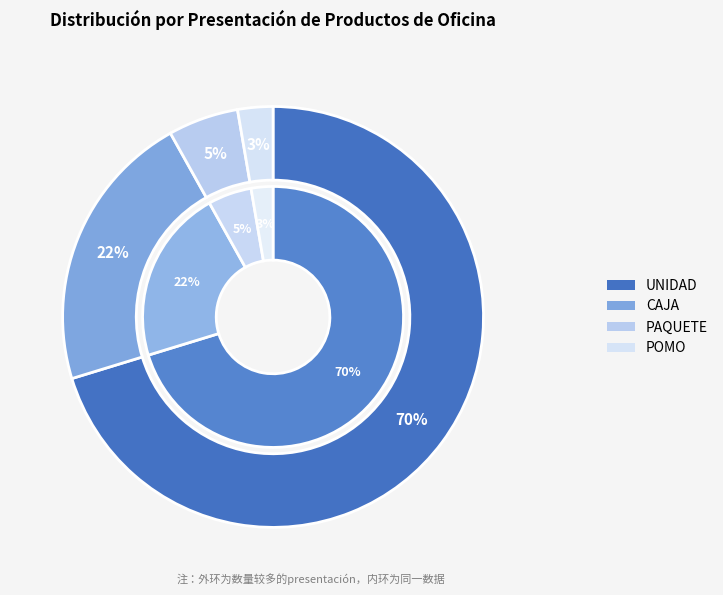

Which slice is the largest?

UNIDAD